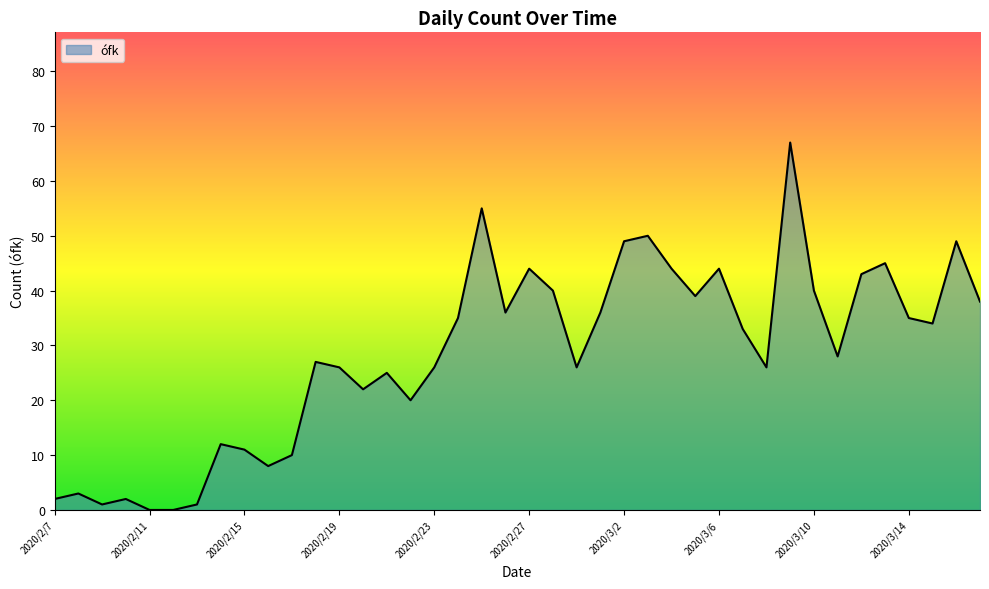

Reading right to left, what are all the values shown in this chart?

38	49	34	35	45	43	28	40	67	26	33	44	39	44	50	49	36	26	40	44	36	55	35	26	20	25	22	26	27	10	8	11	12	1	0	0	2	1	3	2